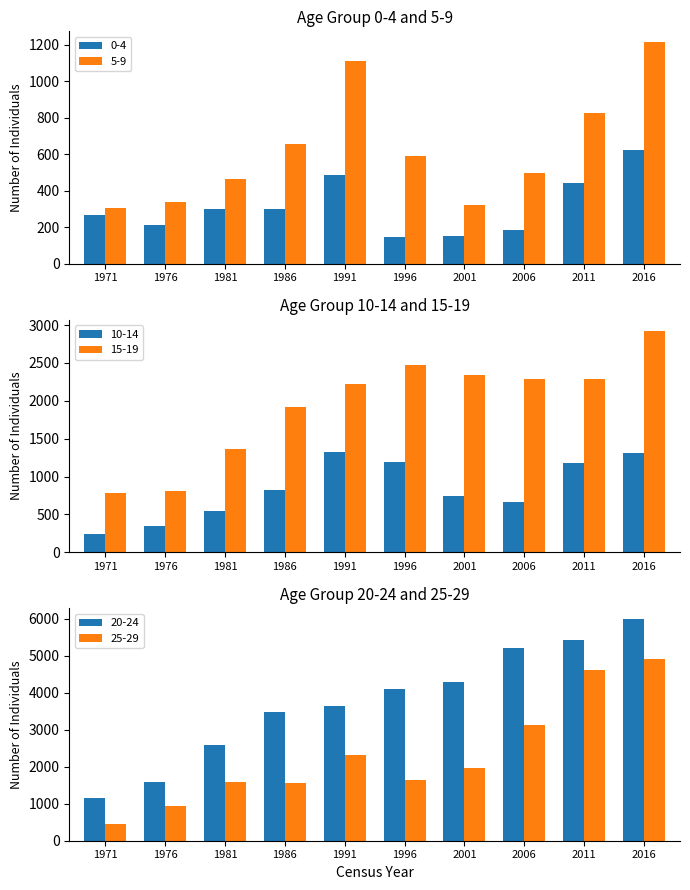

At which label does 20-24 first exceed 4109?

2001